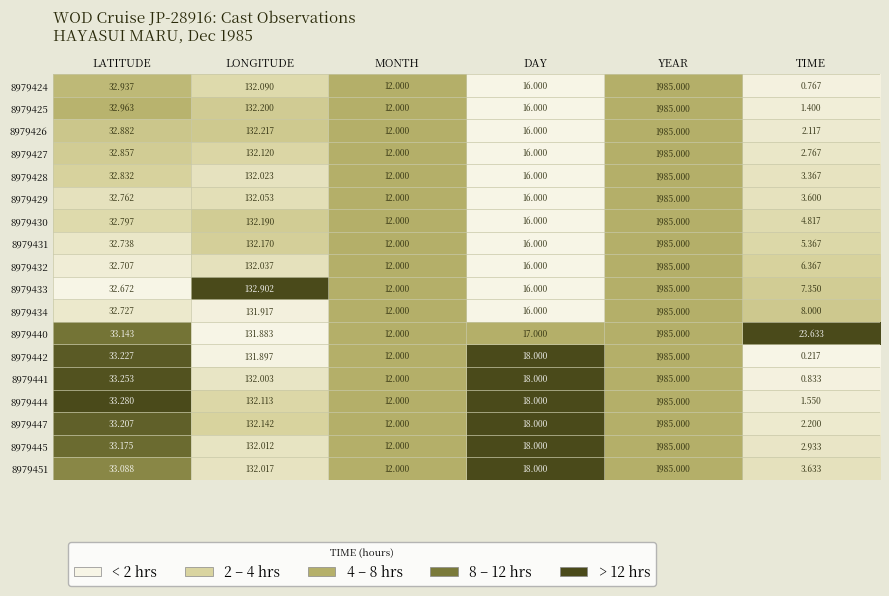

Rank the series at LONGITUDE from highest to lowest value.

8979433, 8979426, 8979425, 8979430, 8979431, 8979447, 8979427, 8979444, 8979424, 8979429, 8979432, 8979428, 8979451, 8979445, 8979441, 8979434, 8979442, 8979440